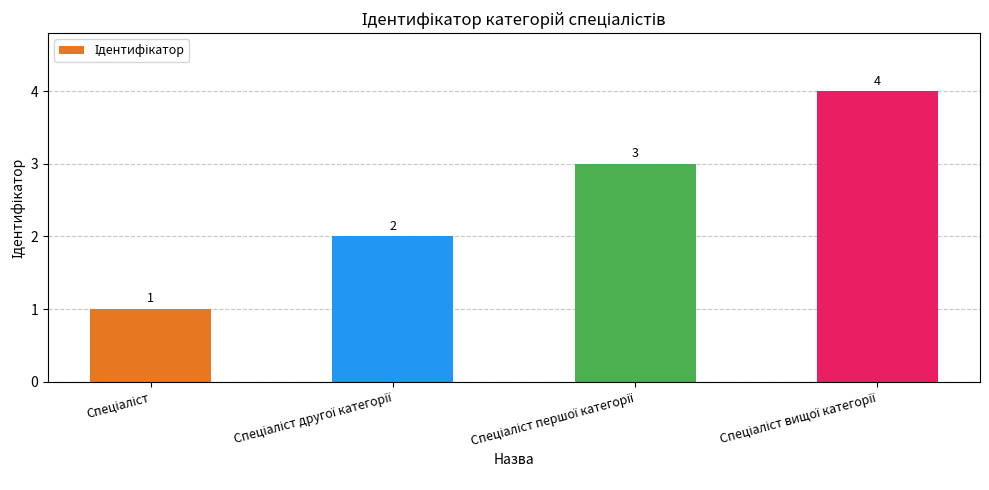

Does the chart contain stacked bars?

No